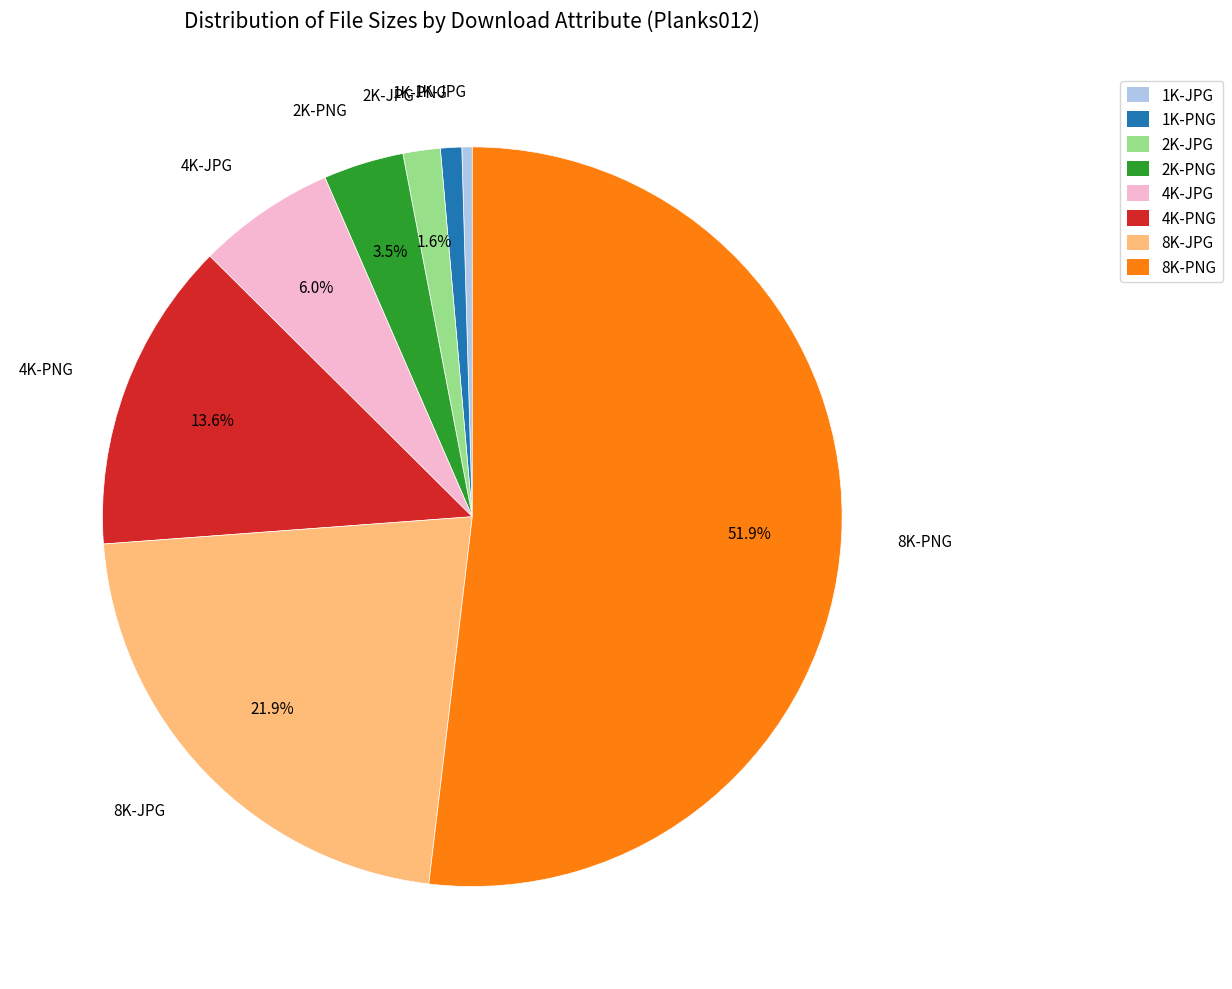

To the nearest percent, what percentage of the pie is 4K-JPG?

6%